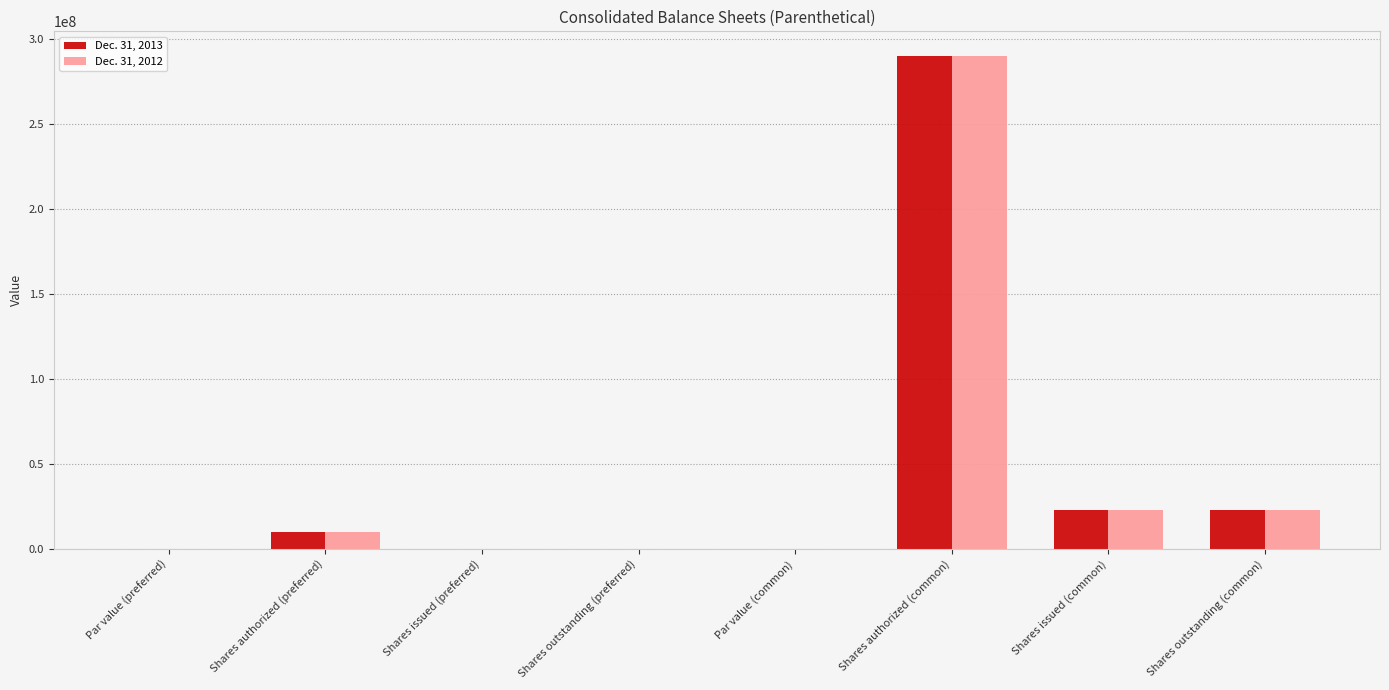

The Dec. 31, 2012 series shows 23028285.0 at Shares outstanding (common). True or false?

True